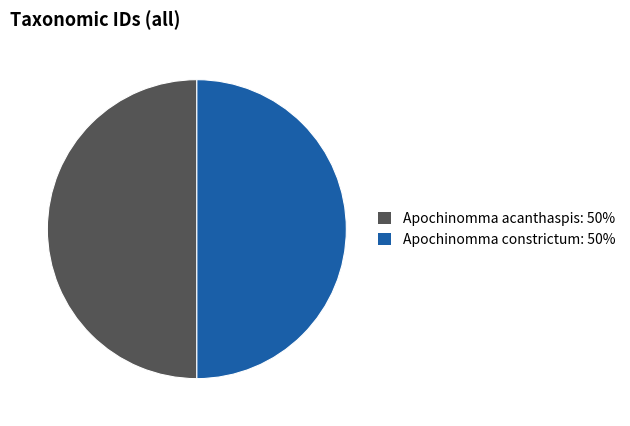

How many segments does this pie chart have?

2